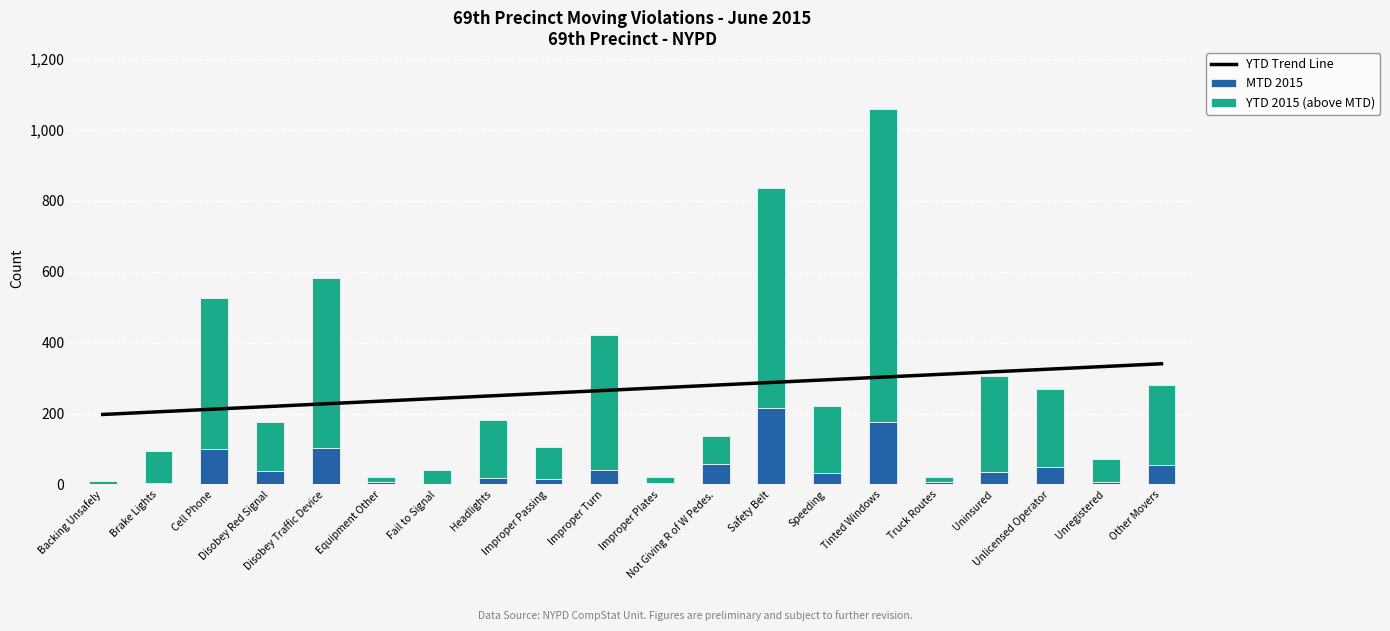

Which series has the widest spread of values?

YTD 2015 (above MTD)